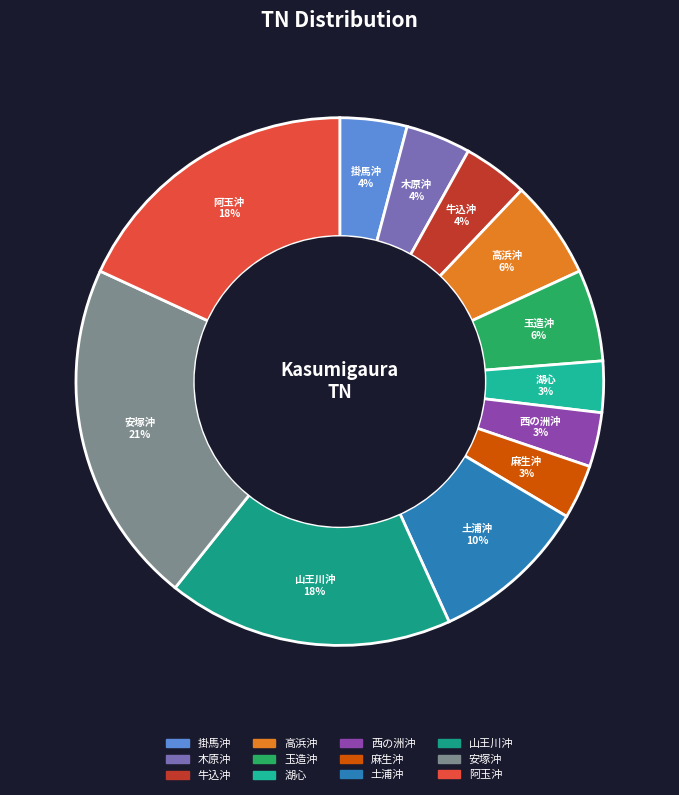

True or false: 高浜沖 accounts for 1% of the total.

False